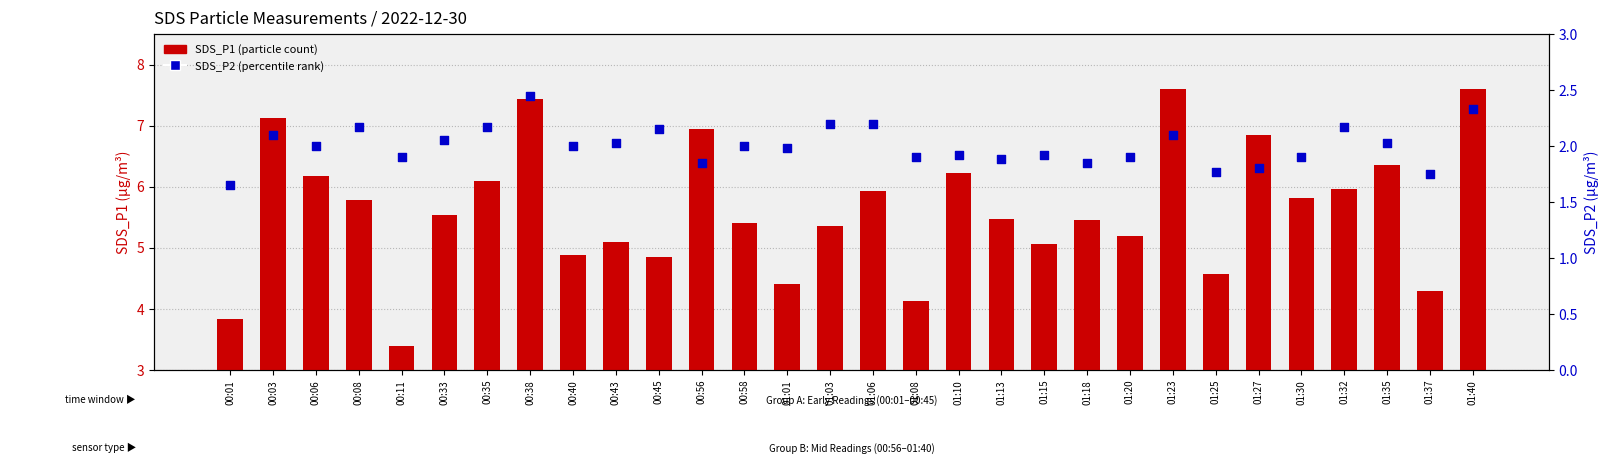

At which category is the sum across all series the highest?

01:40